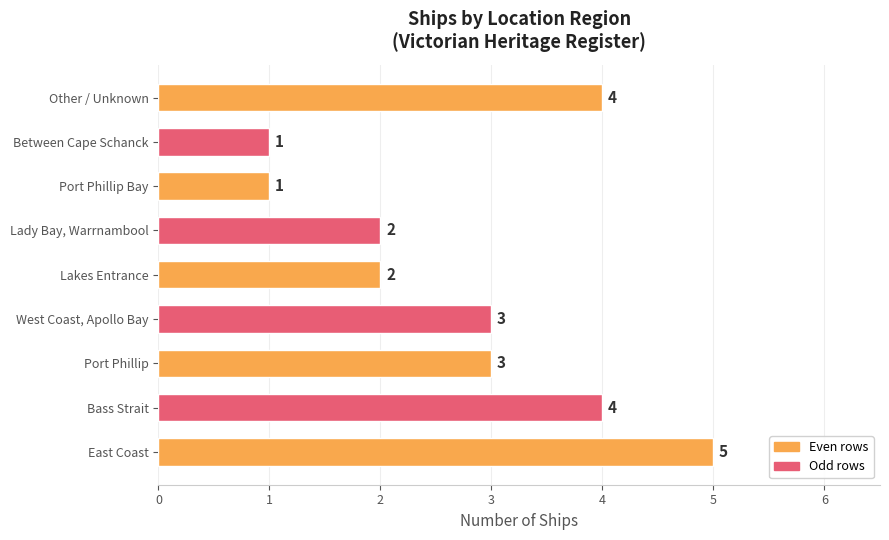

Which category has the highest value across all series?

East Coast